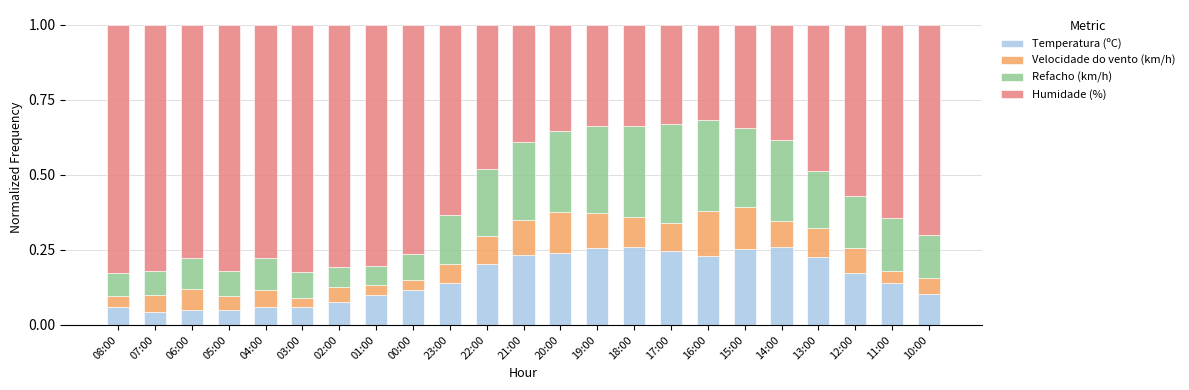

What is the sum of all Temperatura (ºC) values?

3.6